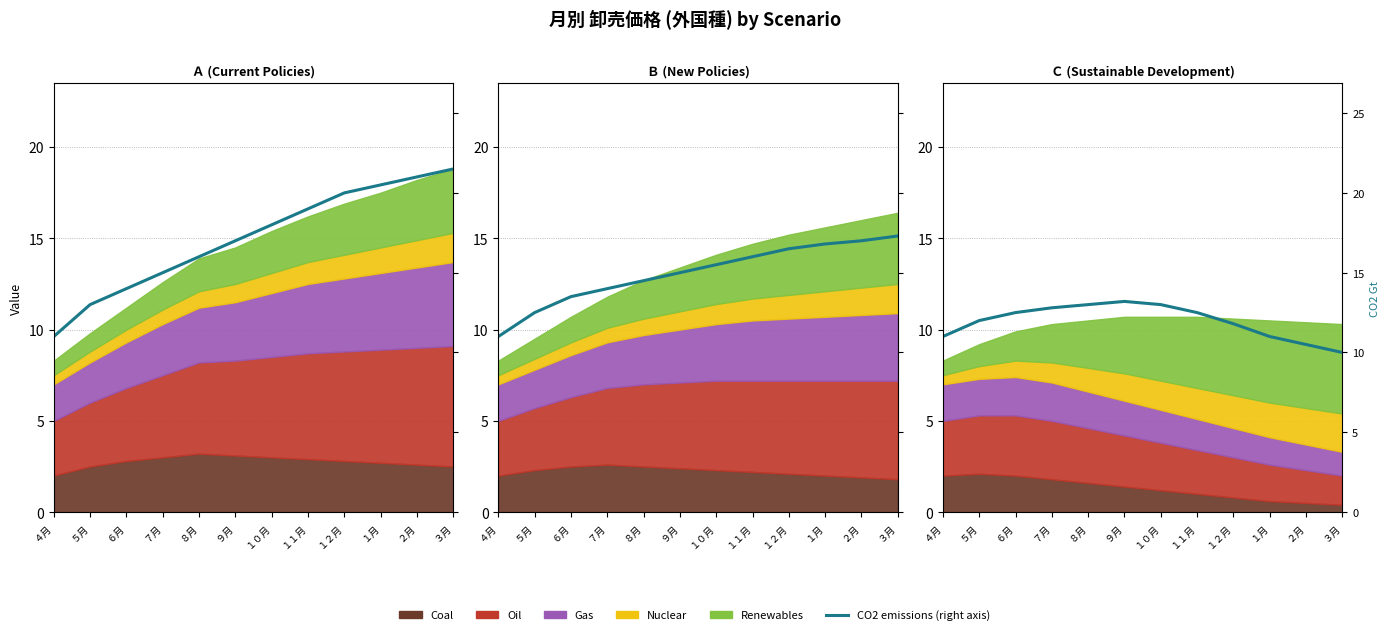

At which category does the data reach its first local peak?

９月